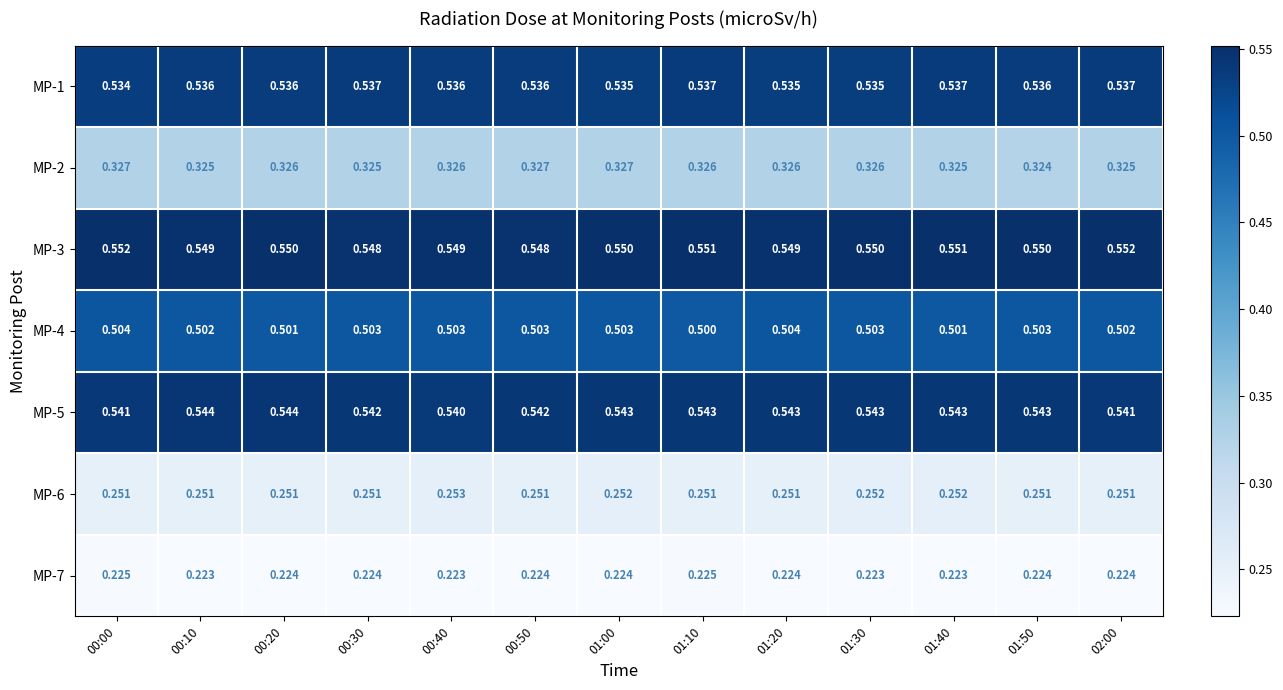

Is the value of MP-3 at 00:10 greater than the value of MP-5 at 01:40?

Yes